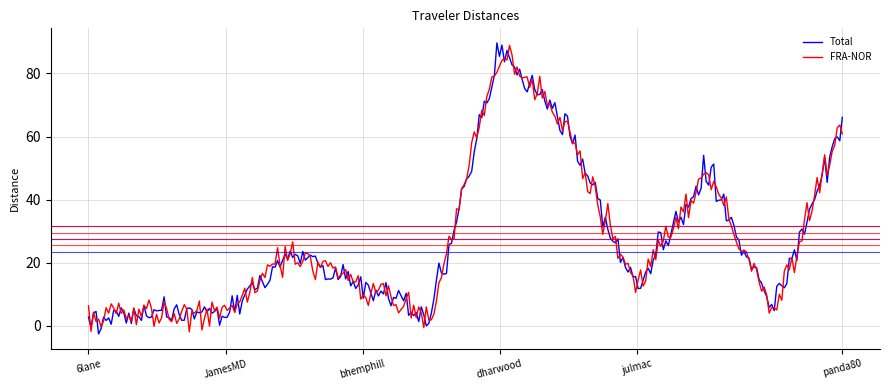

What is the minimum value shown in the chart?

-2.6